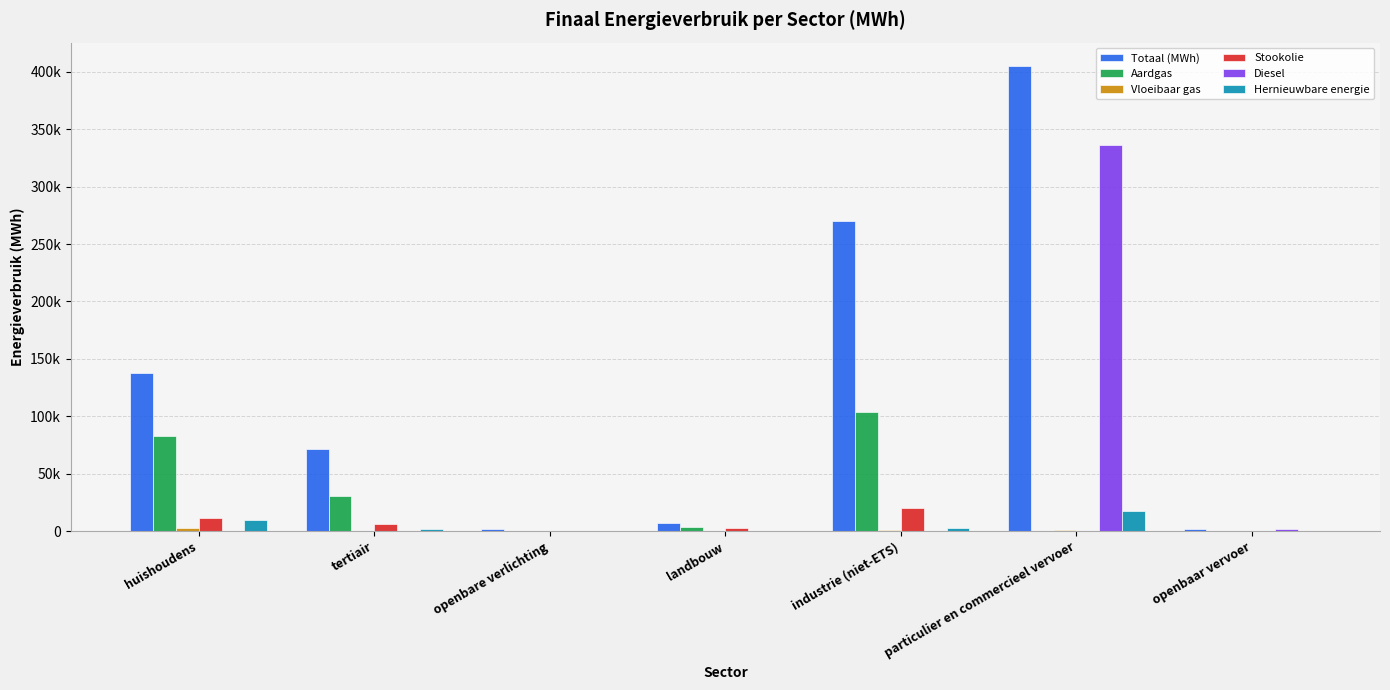

Rank the categories by Totaal (MWh) value from lowest to highest.

openbare verlichting, openbaar vervoer, landbouw, tertiair, huishoudens, industrie (niet-ETS), particulier en commercieel vervoer